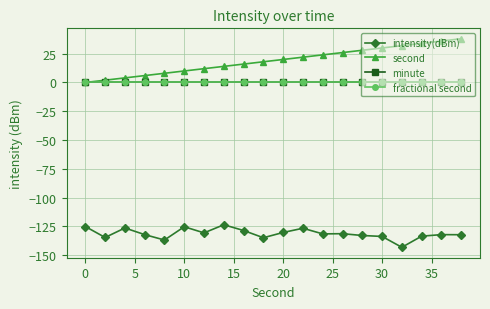

Is this an area chart (filled region under the line)?

No